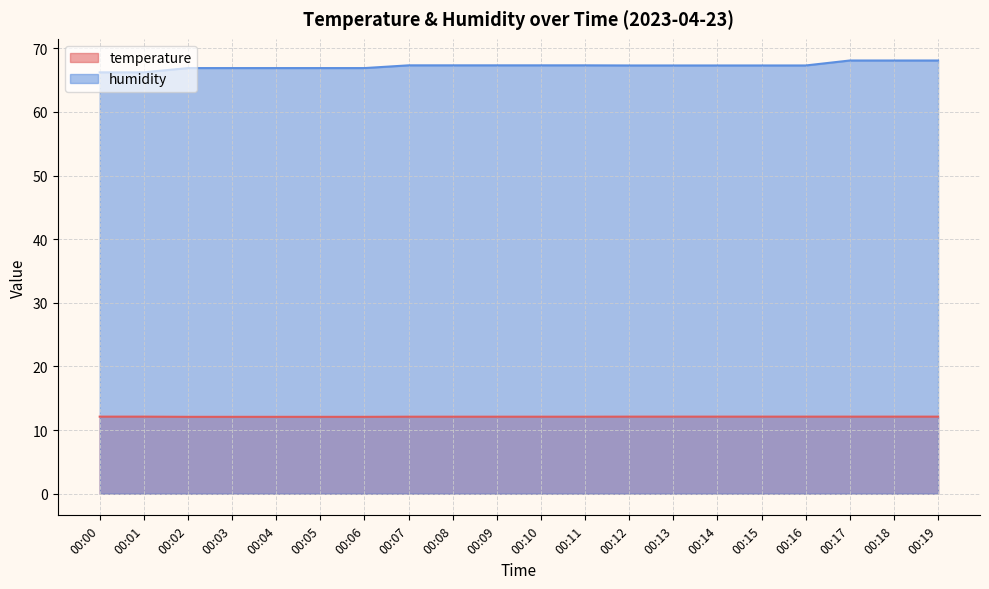

What is the difference between the humidity values at 00:06 and 00:10?

0.4